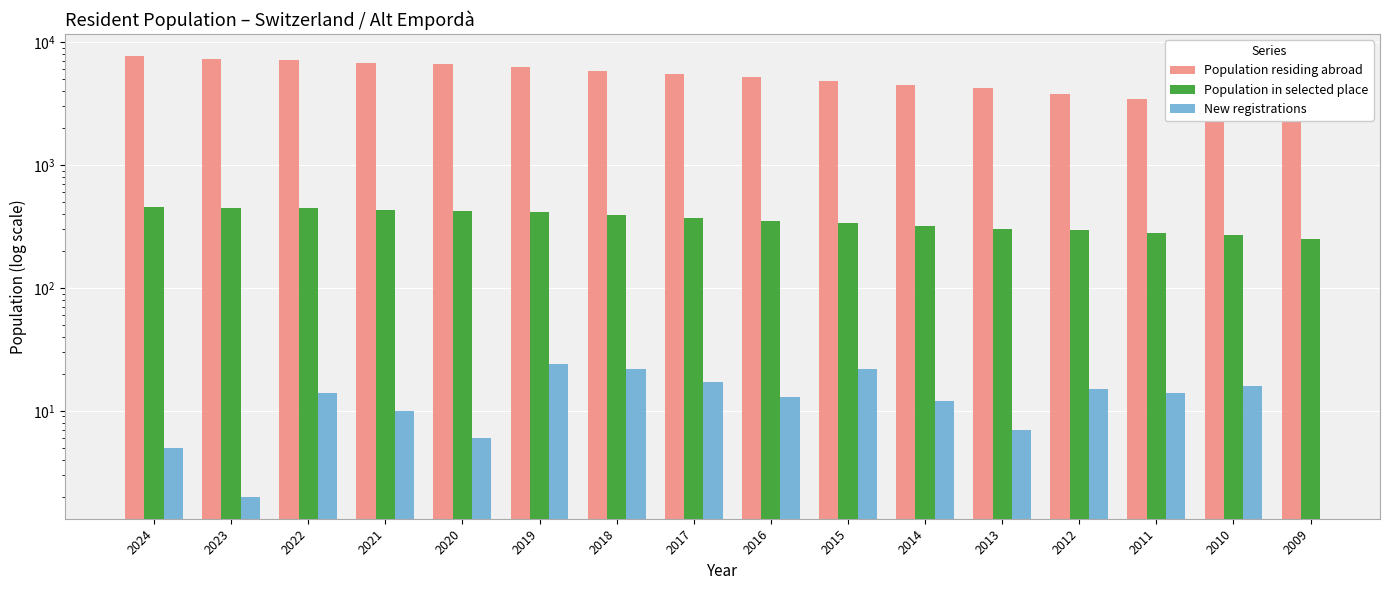

Which series has the widest spread of values?

Population residing abroad